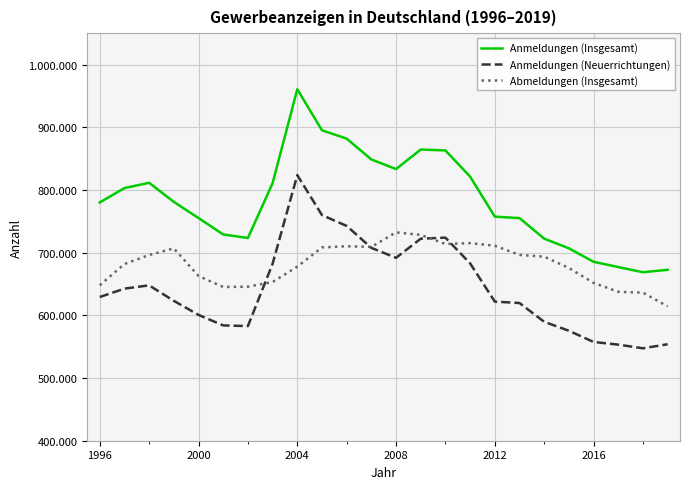

What are all the series names shown in the legend?

Anmeldungen (Insgesamt), Anmeldungen (Neuerrichtungen), Abmeldungen (Insgesamt)